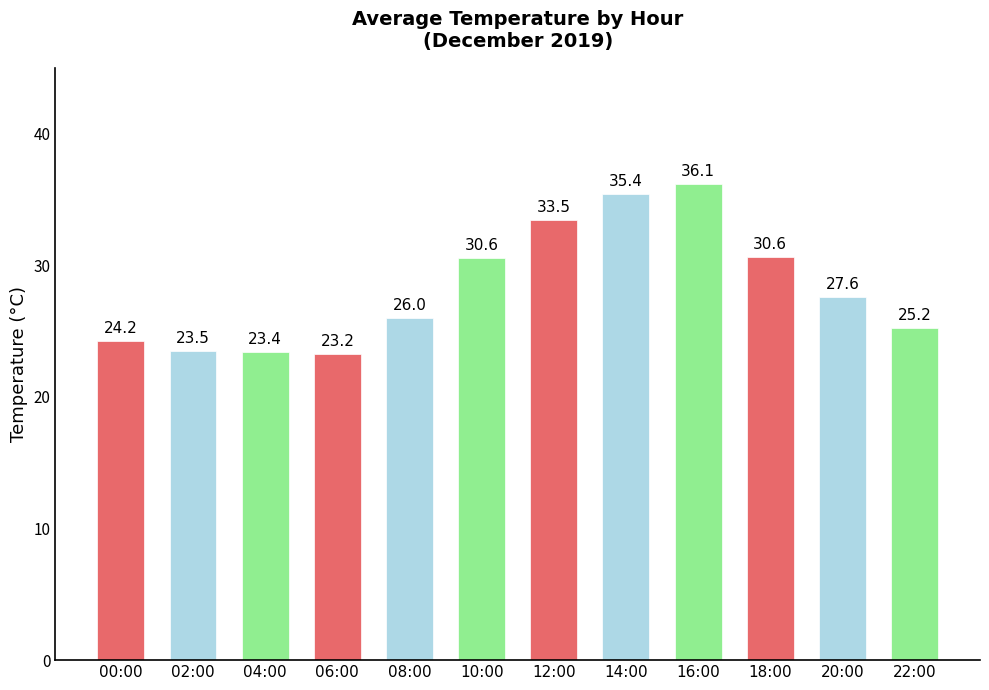

The chart shows a value of 44.3 at 22:00. True or false?

False